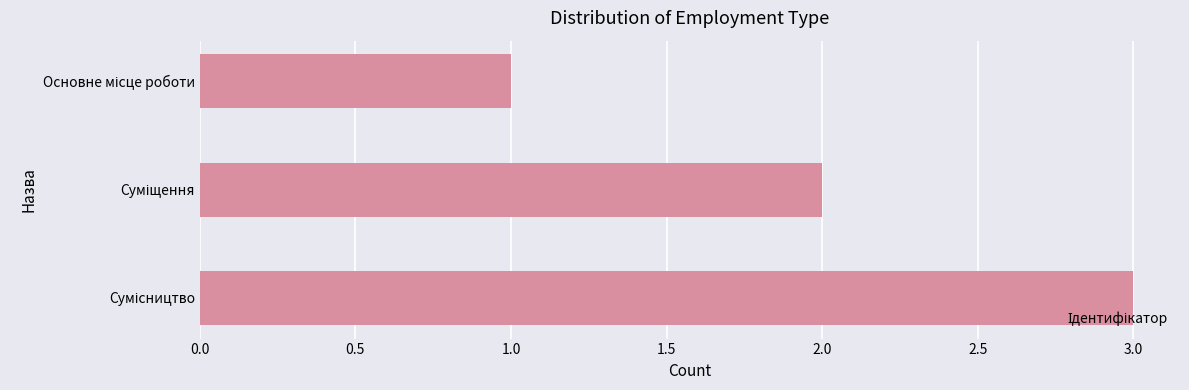

What is the average value?

2